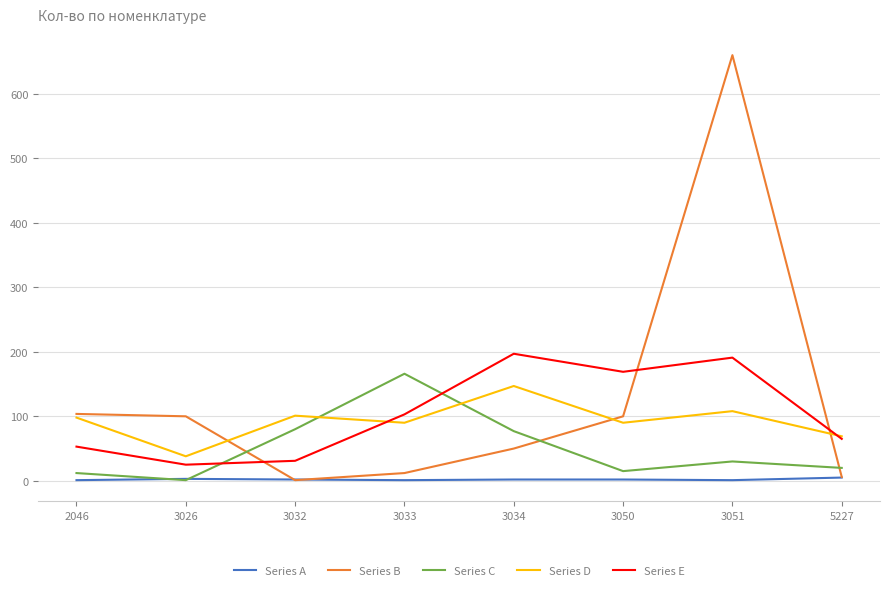

How many lines are shown in the chart?

5